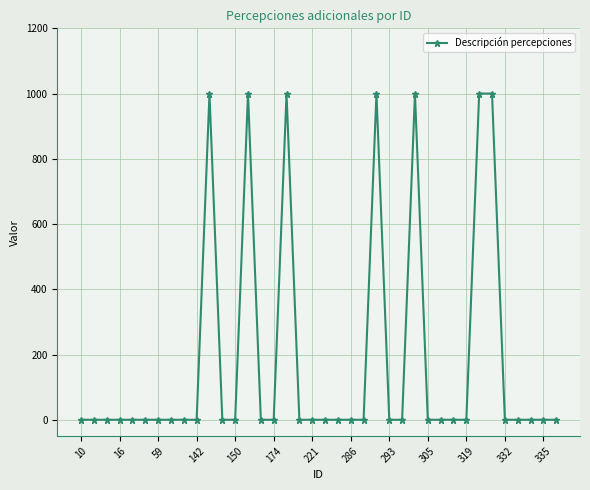

True or false: there are more than 2 points higher than both neighbors.

True